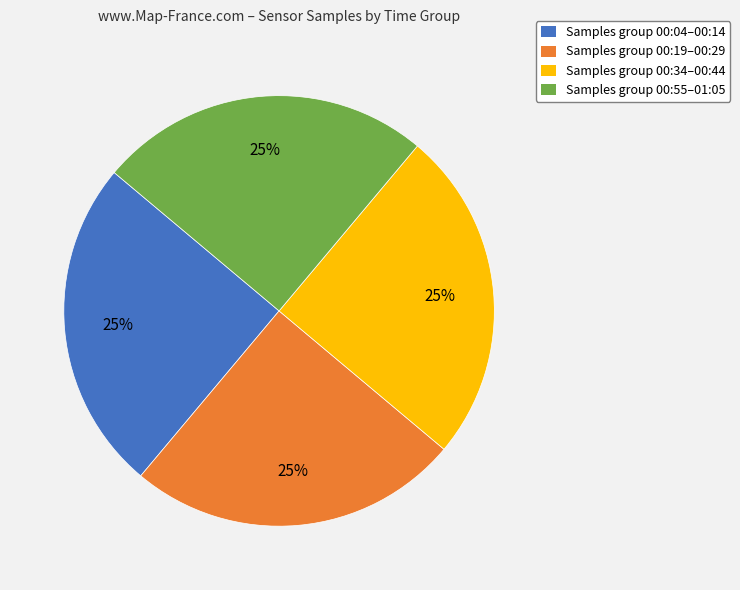

Count the number of slices in the pie.

4